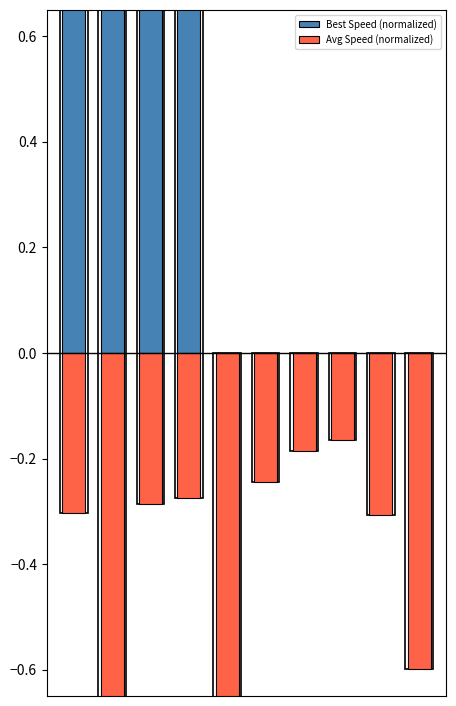

Is it true that Best Speed (normalized) equals 0.0 at 5?

True